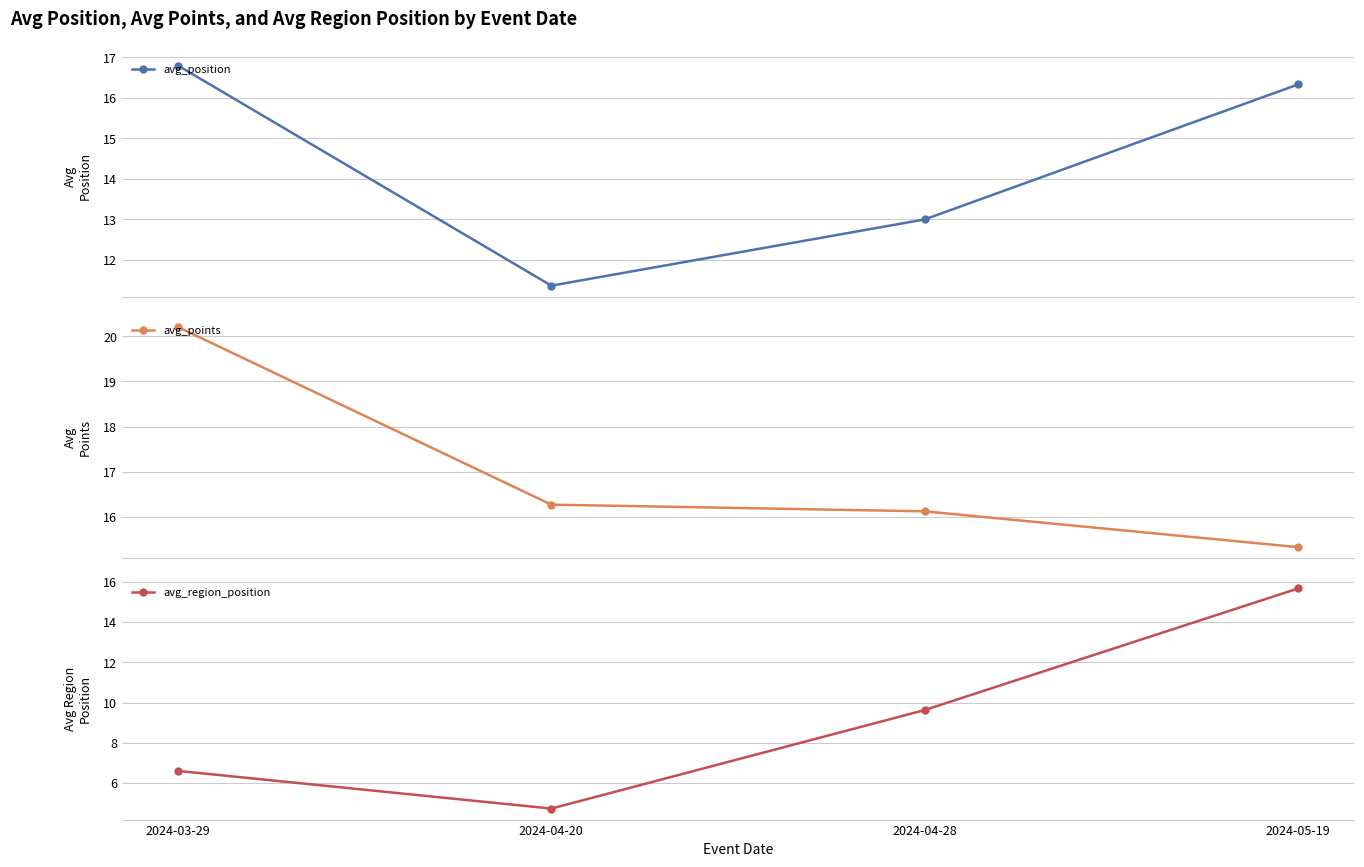

Count the number of data series in this chart.

3